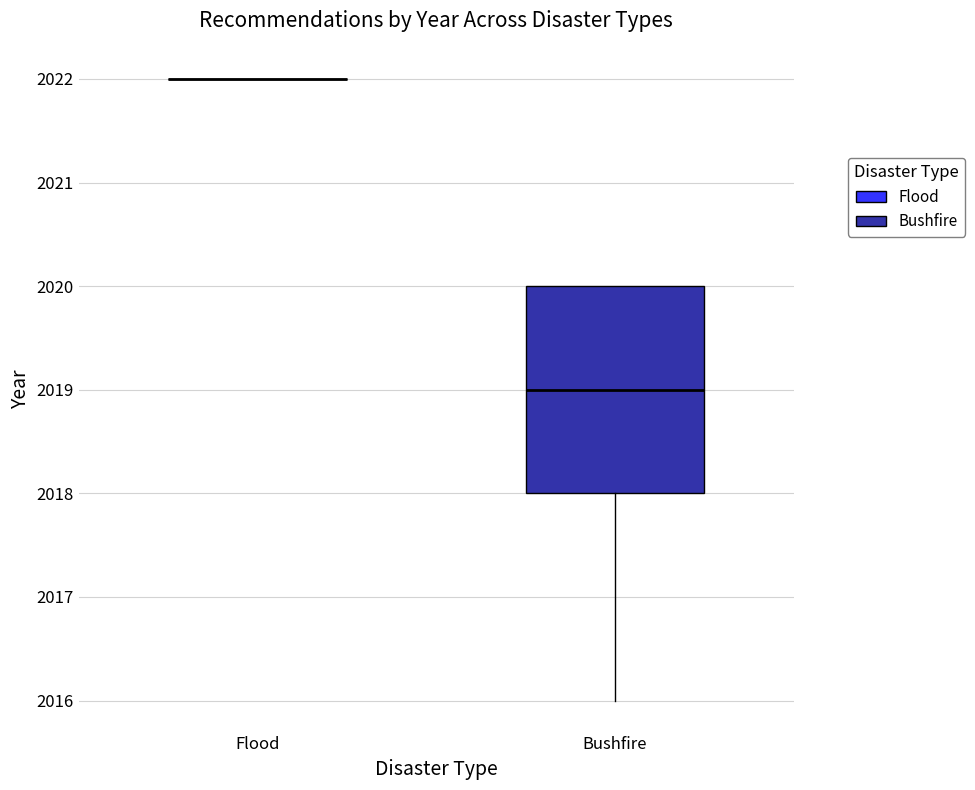

Reading left to right, transcribe this box plot: for each box, give where its median line is, the range the box spans, and where its two whiskers end, as read against the y-axis. The values are not printed on the chart, so give them approximately, as read against the axis.

Flood: box collapsed to a line at 2022, whiskers 2022 to 2022
Bushfire: median 2019, box 2018 to 2020, whiskers 2016 to 2020